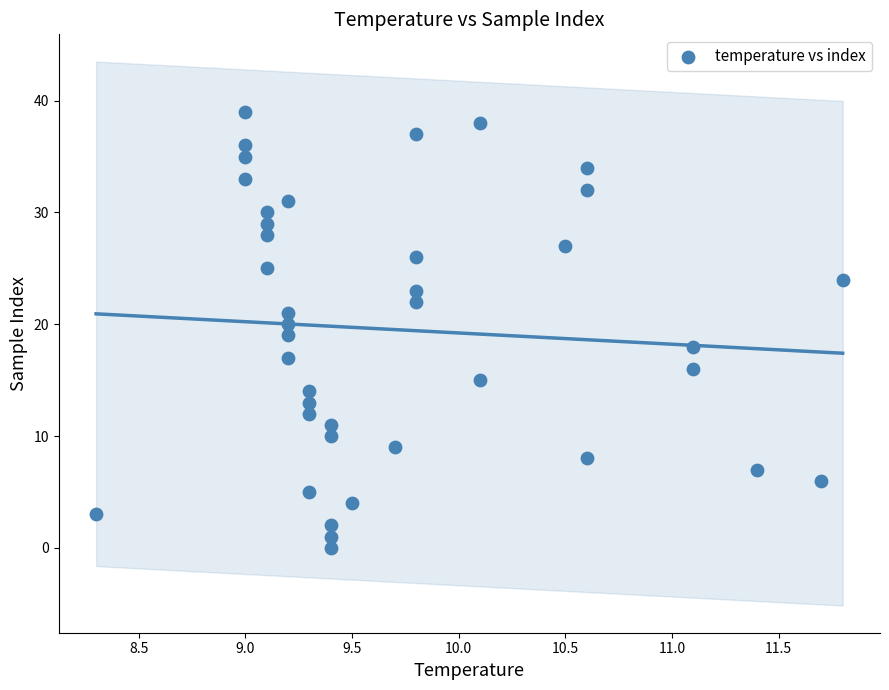

What is the range of Y values (max minus min)?

39